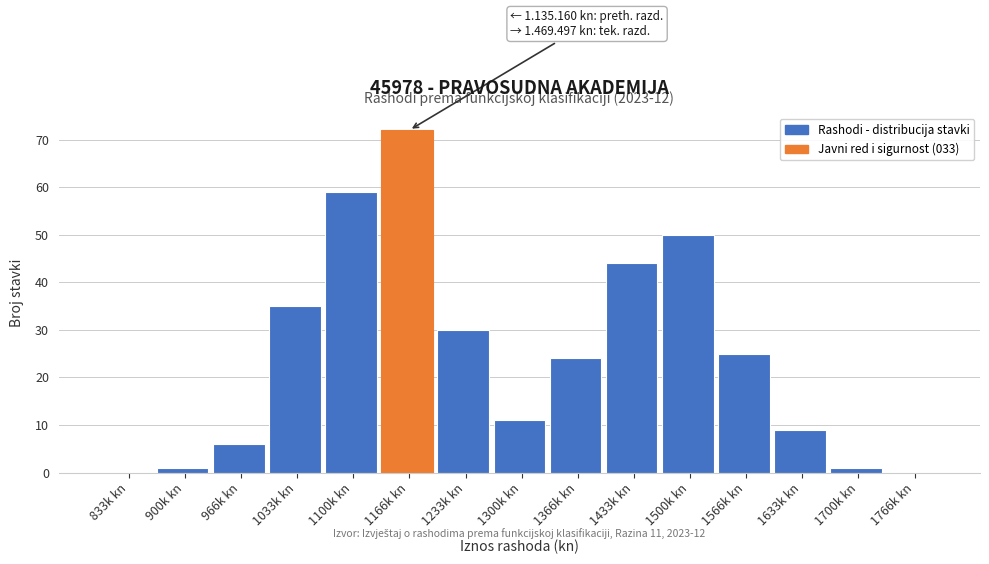

Reading right to left, list all the values displayed in this chart.

1766k kn=0	1700k kn=1	1633k kn=9	1566k kn=25	1500k kn=50	1433k kn=44	1366k kn=24	1300k kn=11	1233k kn=30	1166k kn=72	1100k kn=59	1033k kn=35	966k kn=6	900k kn=1	833k kn=0